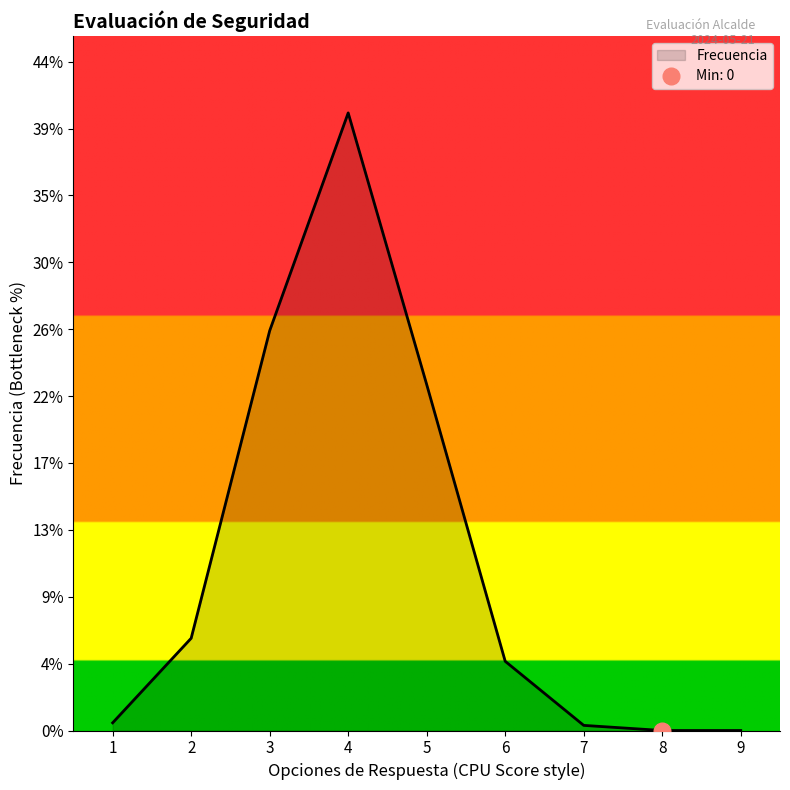

What is the sum of the values at 3 and 9?

156